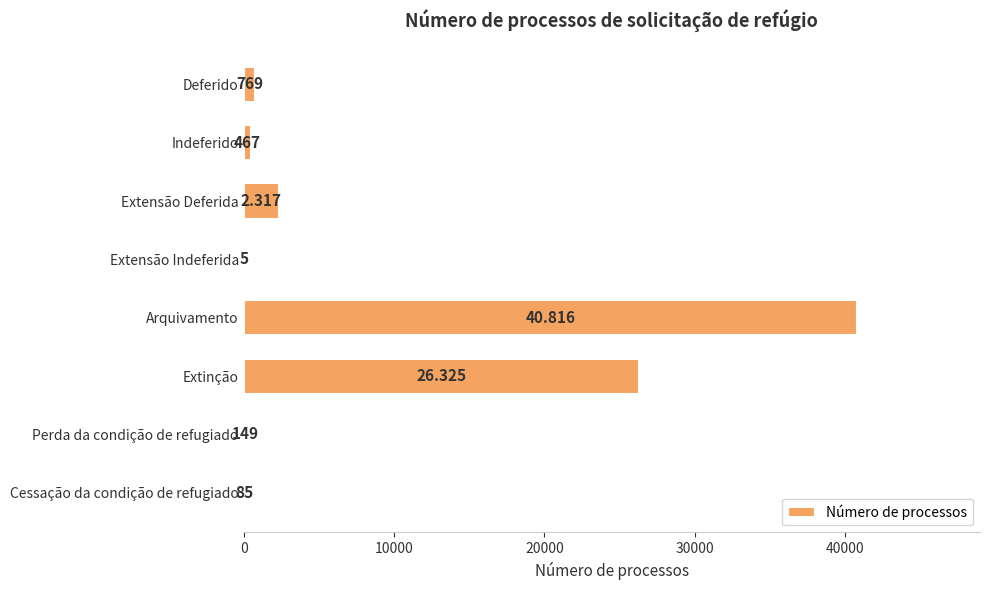

Which has a higher value, Indeferido or Extinção?

Extinção